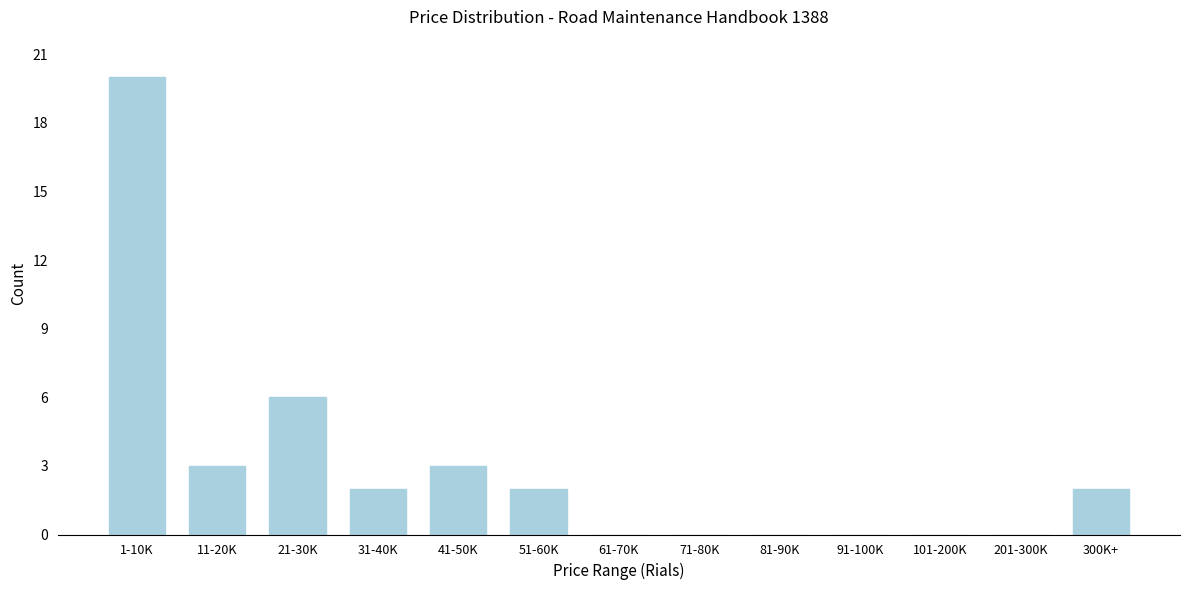

Reading left to right, list all the values displayed in this chart.

1-10K=20	11-20K=3	21-30K=6	31-40K=2	41-50K=3	51-60K=2	61-70K=0	71-80K=0	81-90K=0	91-100K=0	101-200K=0	201-300K=0	300K+=2